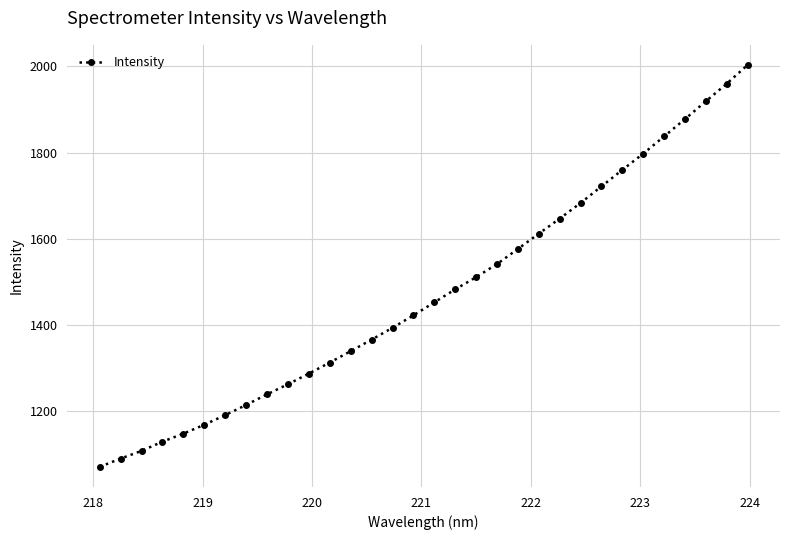

True or false: the data has more than 2 interior local peaks.

False